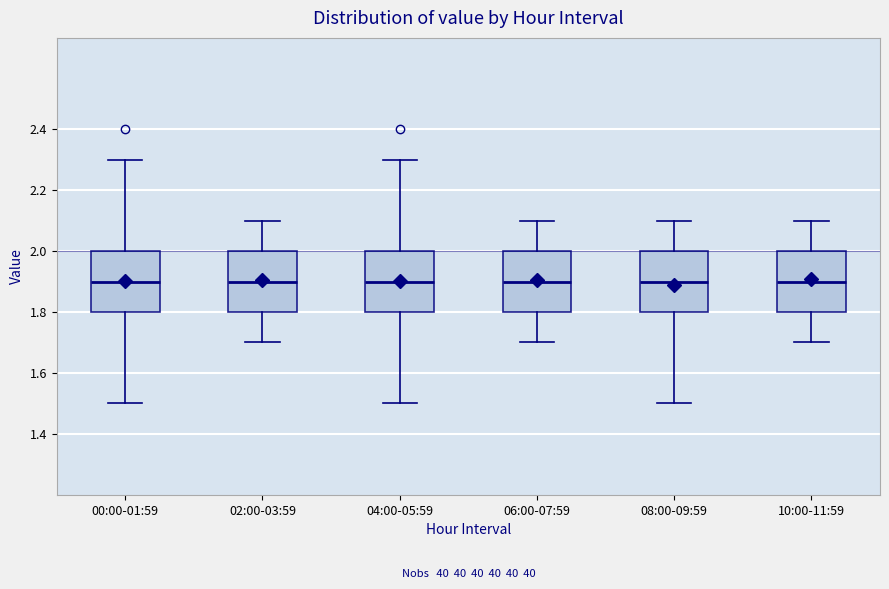

Reading left to right, read every box against the y-axis: the position of its median line, the range the box covers, and the ends of its whiskers. The values are not printed on the chart, so give them approximately, as read against the axis.

00:00-01:59: median 1.9, box 1.8 to 2.0, whiskers 1.5 to 2.3
02:00-03:59: median 1.9, box 1.8 to 2.0, whiskers 1.7 to 2.1
04:00-05:59: median 1.9, box 1.8 to 2.0, whiskers 1.5 to 2.3
06:00-07:59: median 1.9, box 1.8 to 2.0, whiskers 1.7 to 2.1
08:00-09:59: median 1.9, box 1.8 to 2.0, whiskers 1.5 to 2.1
10:00-11:59: median 1.9, box 1.8 to 2.0, whiskers 1.7 to 2.1